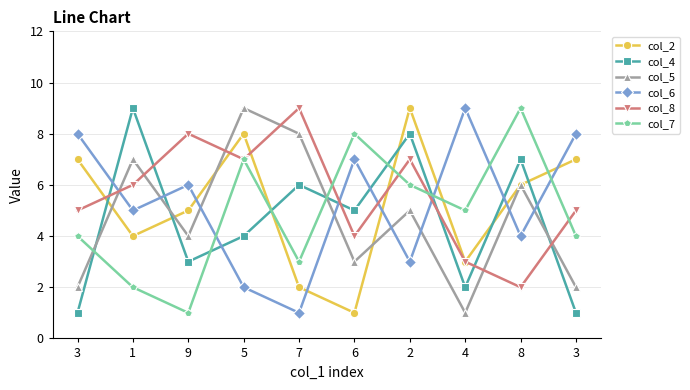

What are all the series names shown in the legend?

col_2, col_4, col_5, col_6, col_8, col_7